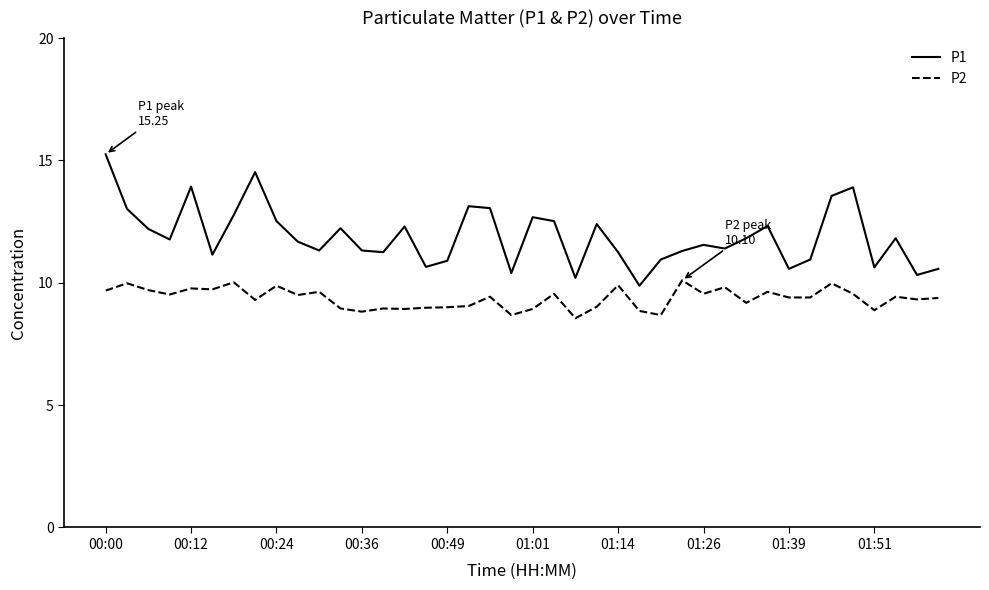

Which series has the widest spread of values?

P1